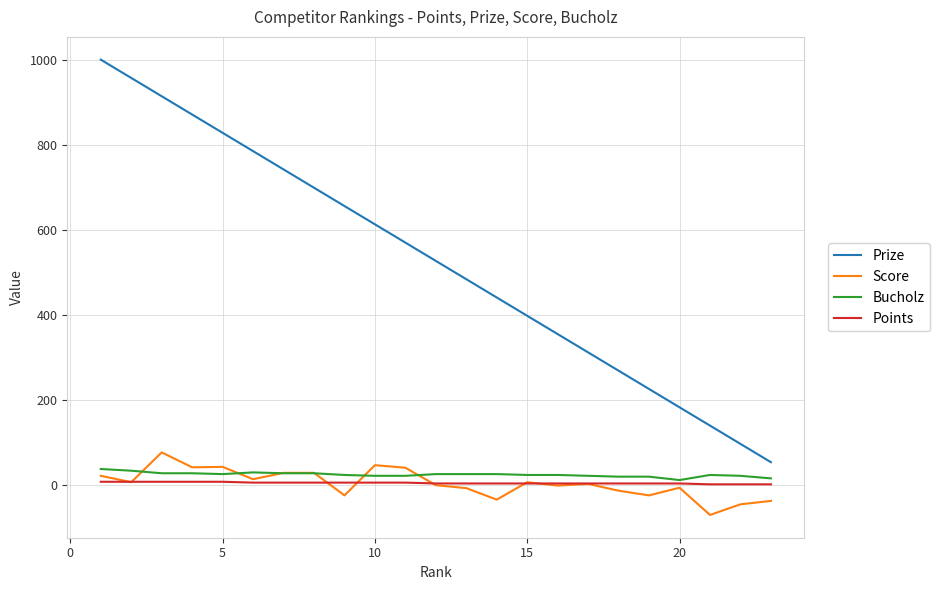

True or false: Points and Prize intersect in this chart.

False